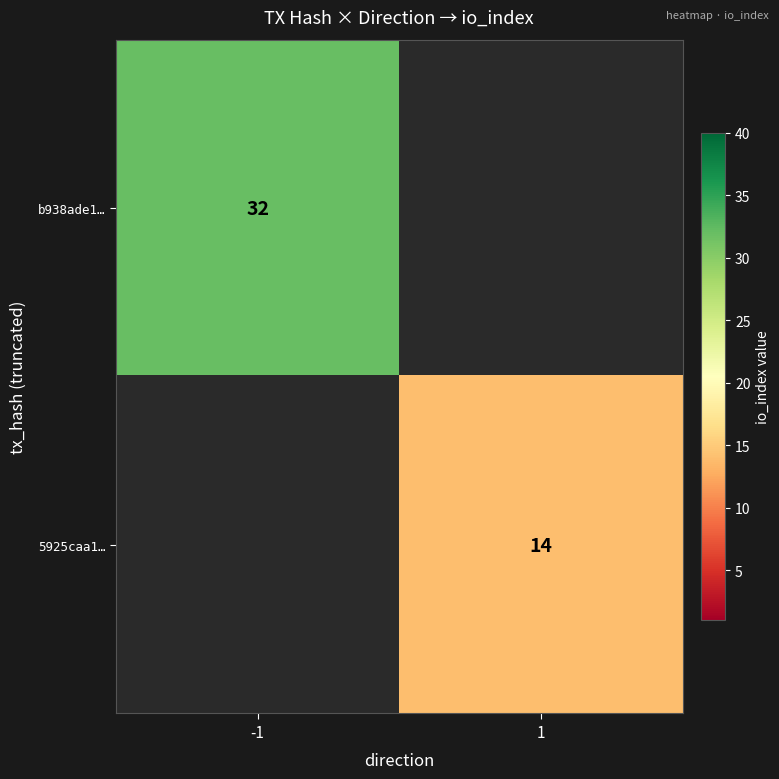

Is it true that 5925caa1… equals 9 at 1?

False